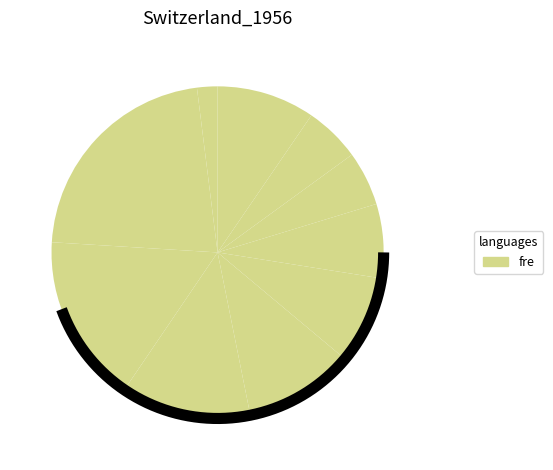

To the nearest percent, what is the difference between the largest and smallest slice percentages?

20%